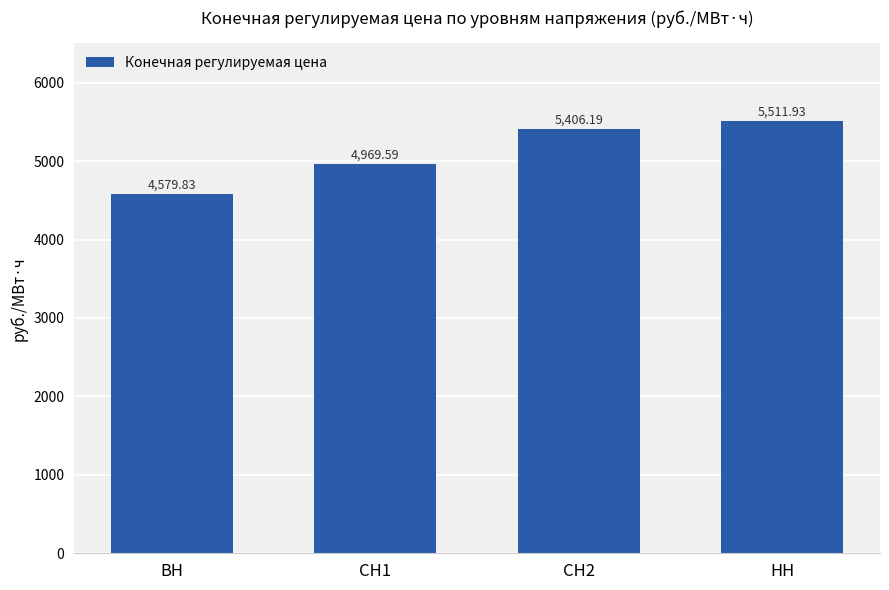

True or false: the data shows 2465.6 at НН.

False